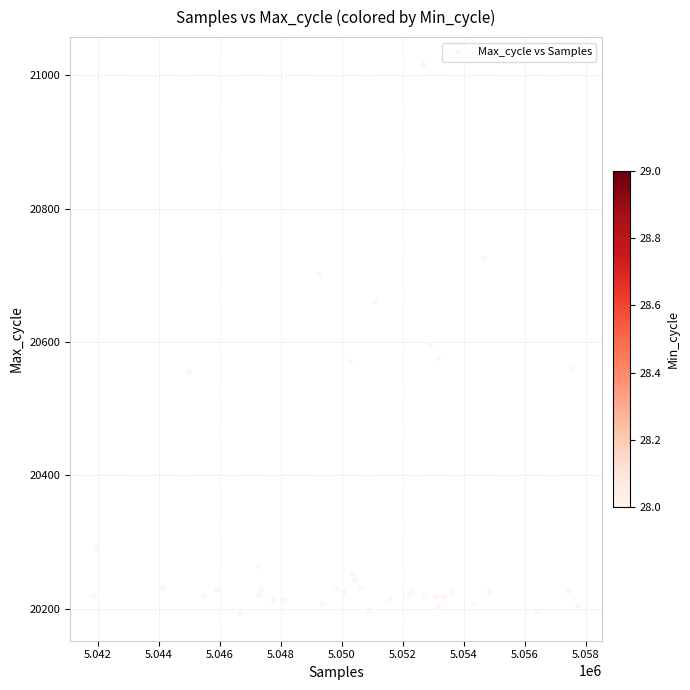

What Y value in the scatter plot is closest to 20604?

20594